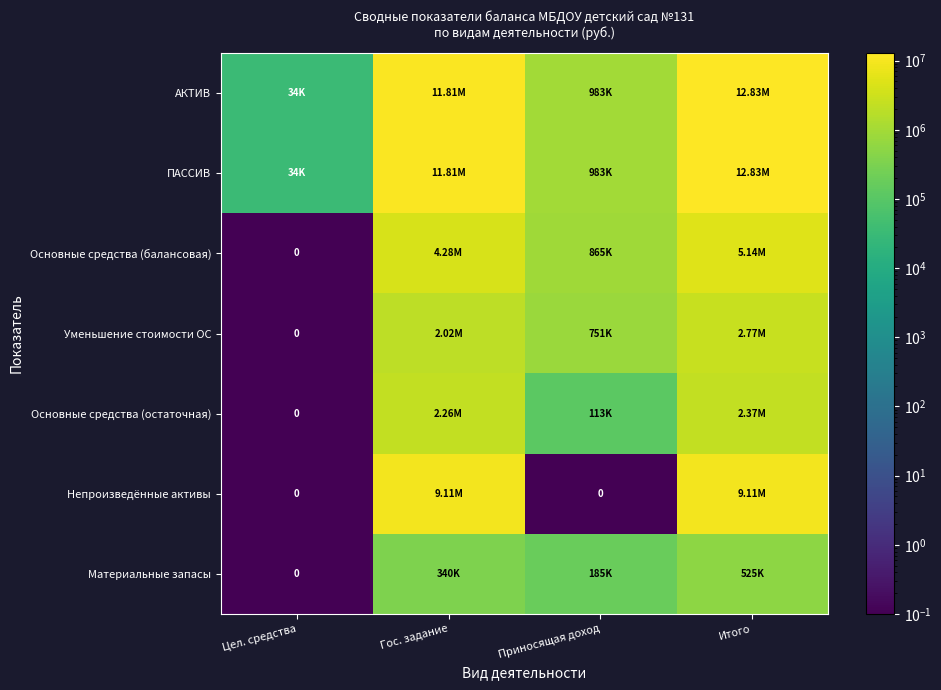

What is the total value across all series at Приносящая доход?

3880174.5